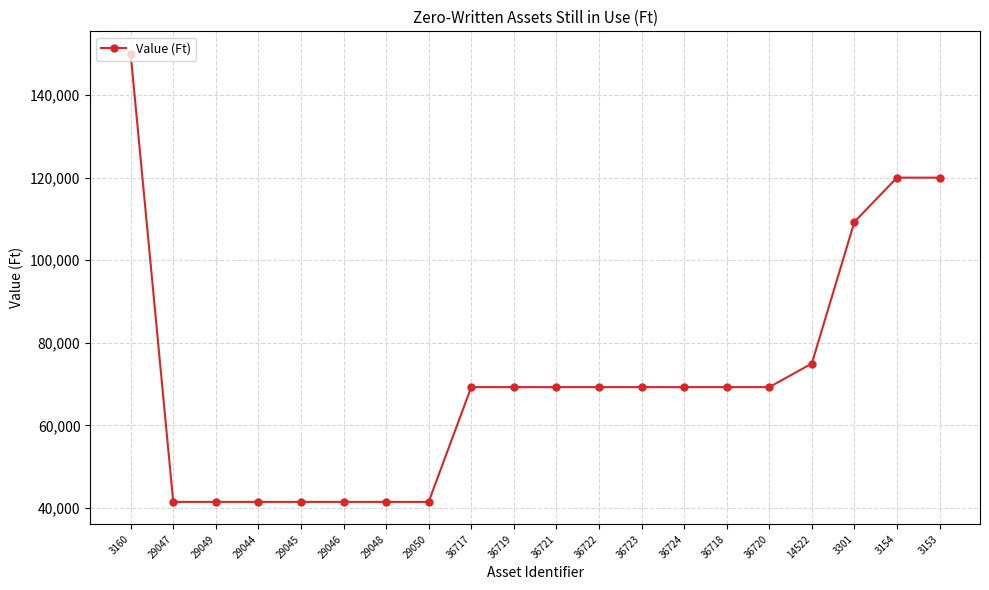

What is the value of the 2nd point from the left?

41500